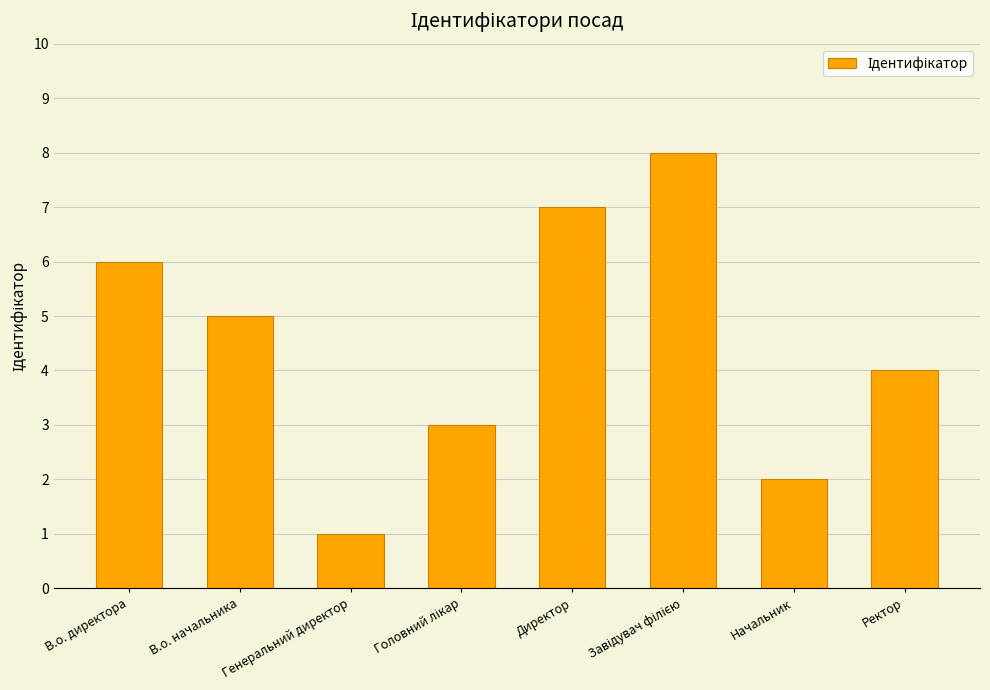

The chart shows a value of 5 at В.о. начальника. True or false?

True